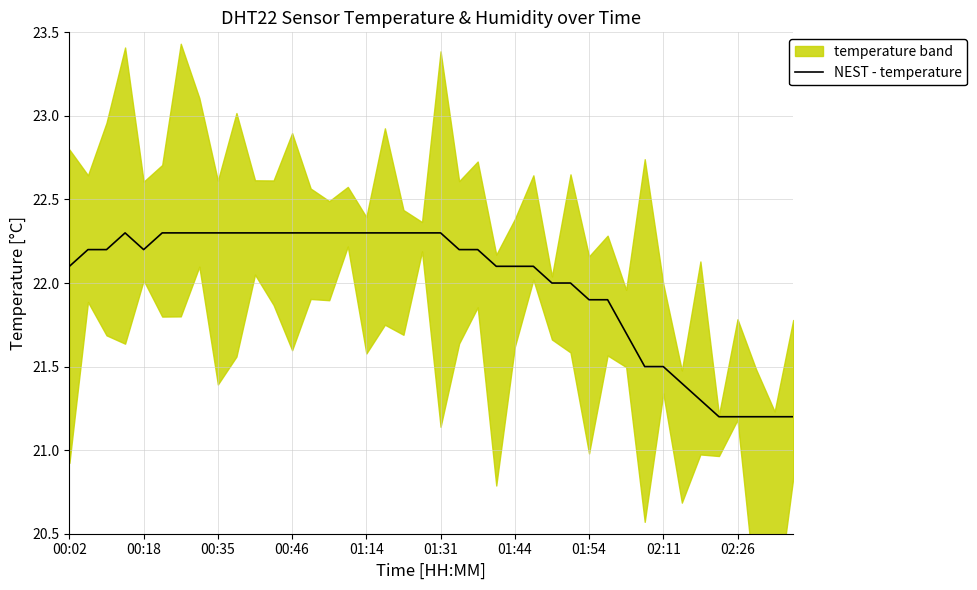

What is the maximum value for NEST - temperature?

22.3